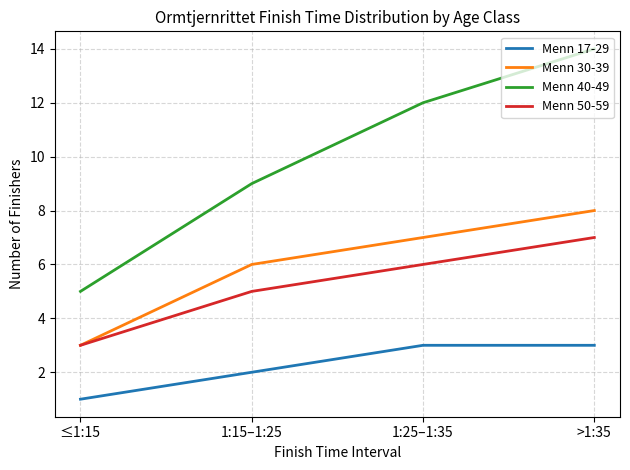

Rank the series at >1:35 from highest to lowest value.

Menn 40-49, Menn 30-39, Menn 50-59, Menn 17-29